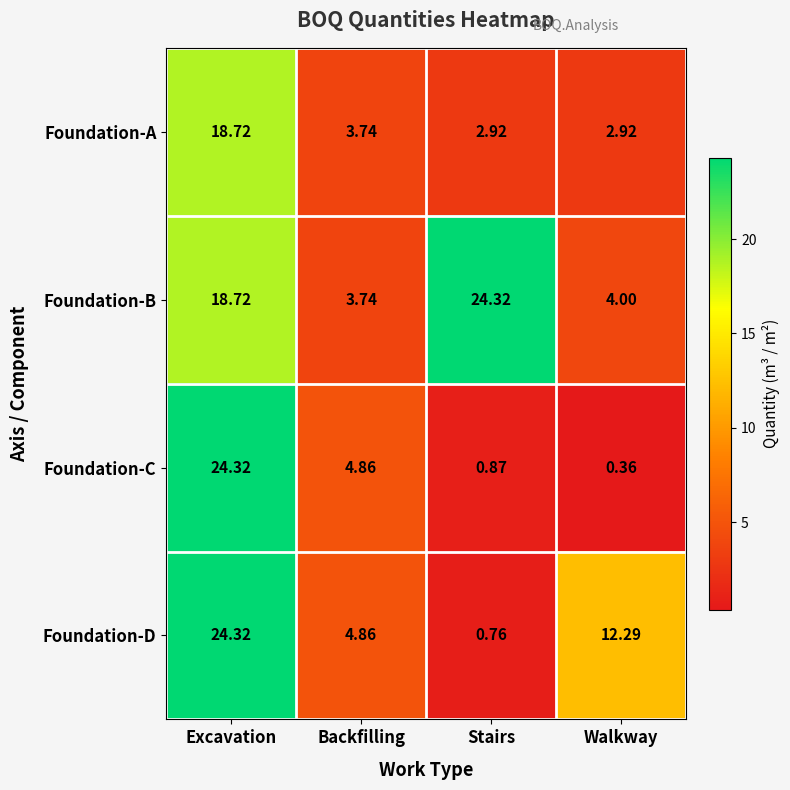

Which series has the largest total across all categories?

Foundation-B